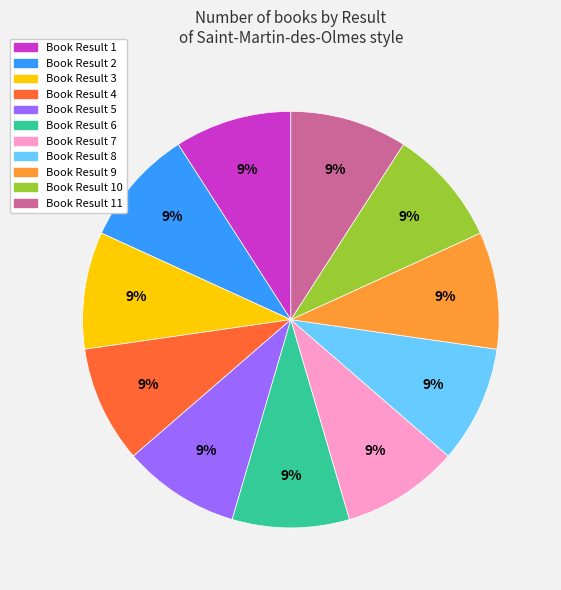

Does any single category account for the majority?

No